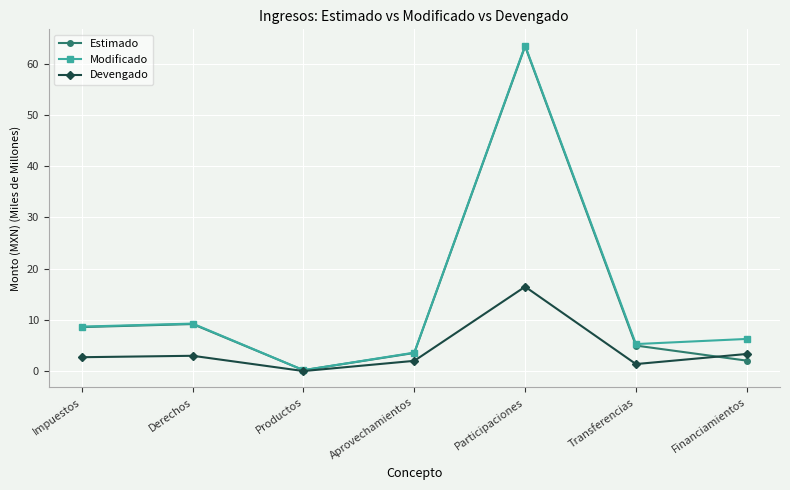

What is the label of the 6th point from the left?

Transferencias